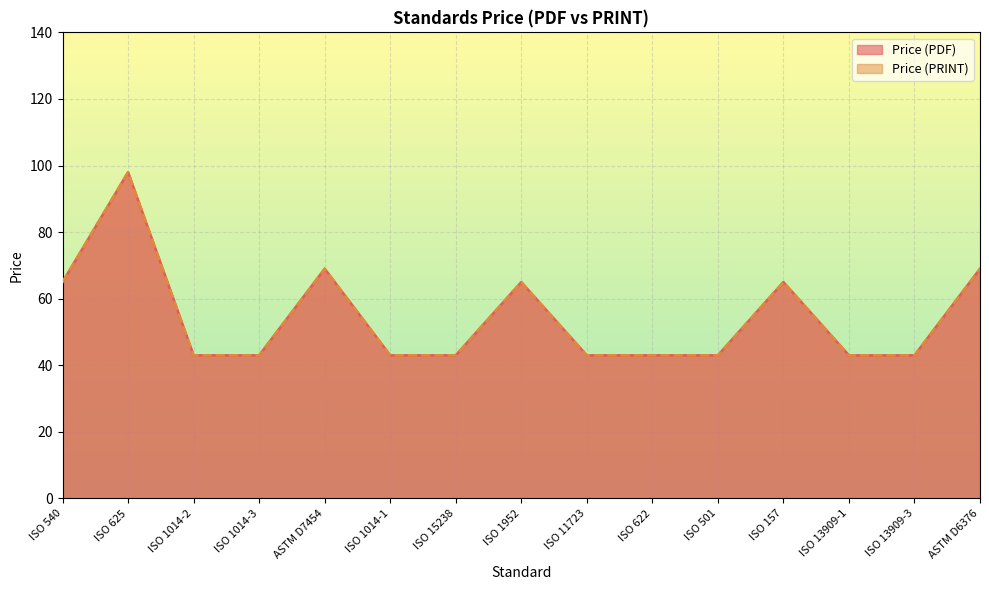

True or false: Price (PRINT) has more than 1 interior local peaks.

True